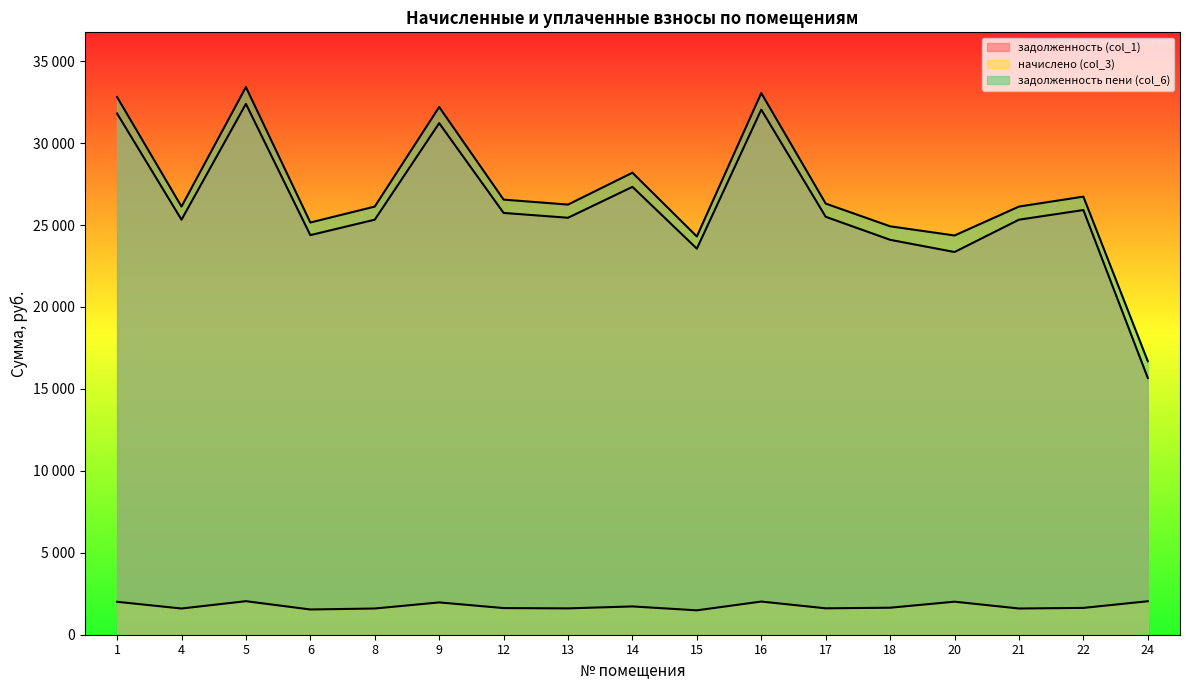

In задолженность пени (col_6), how many points are lower than both neighbors (excluding endpoints)?

5